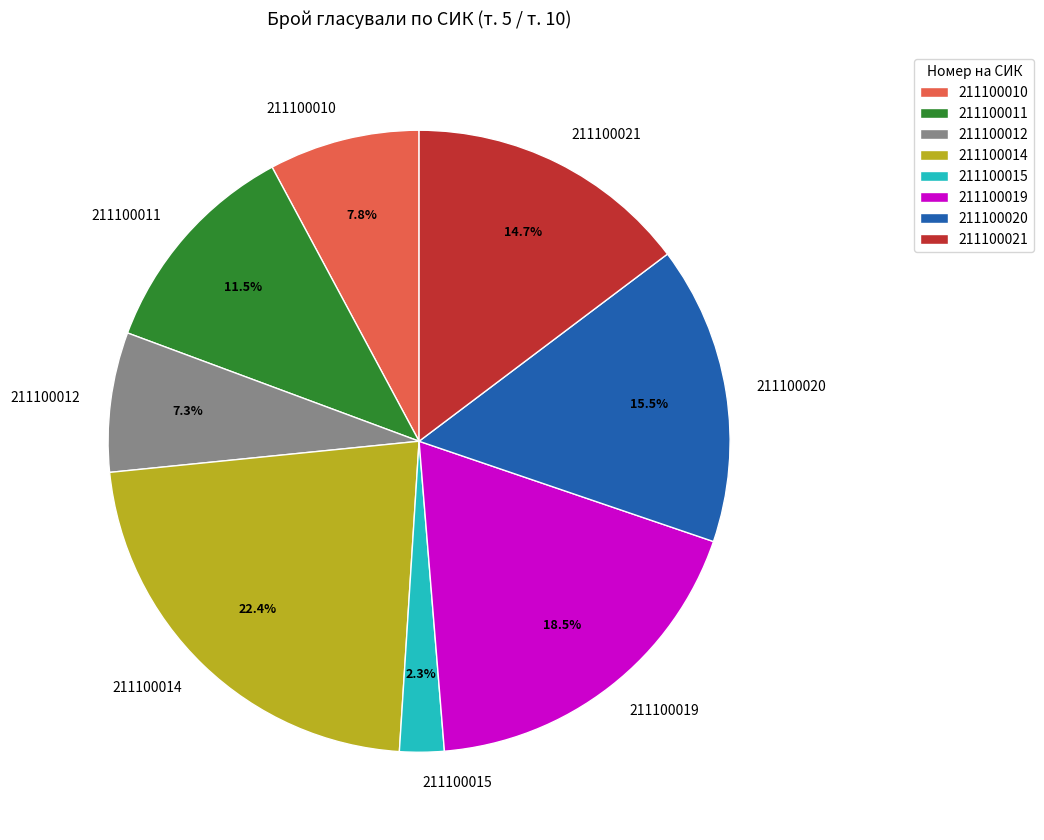

True or false: 211100012 accounts for 2% of the total.

False